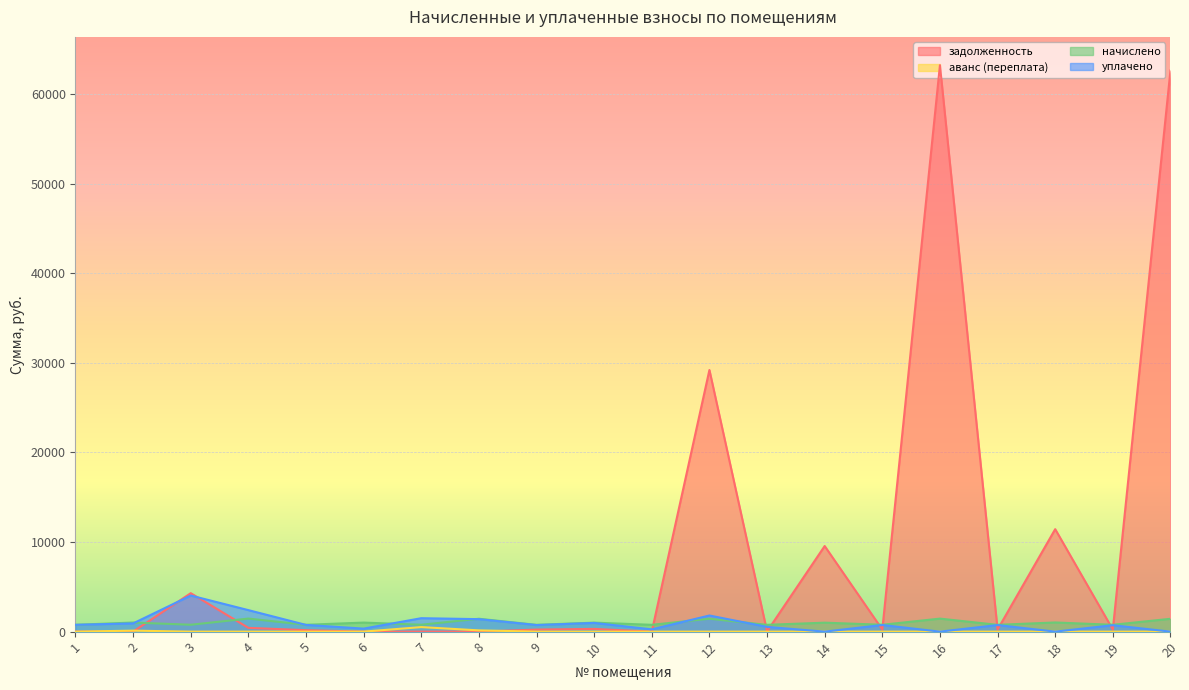

What are all the series names shown in the legend?

задолженность, аванс (переплата), начислено, уплачено